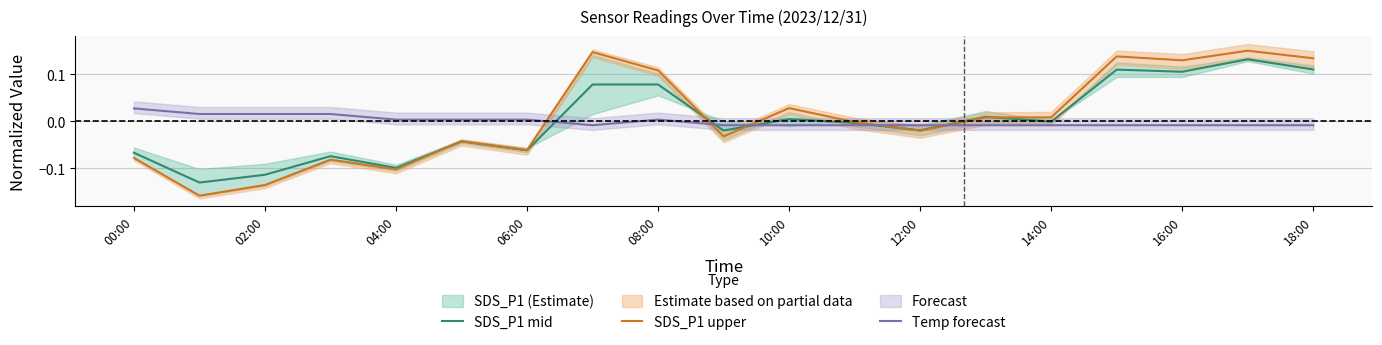

How many values in SDS_P1 mid are above zero?

8